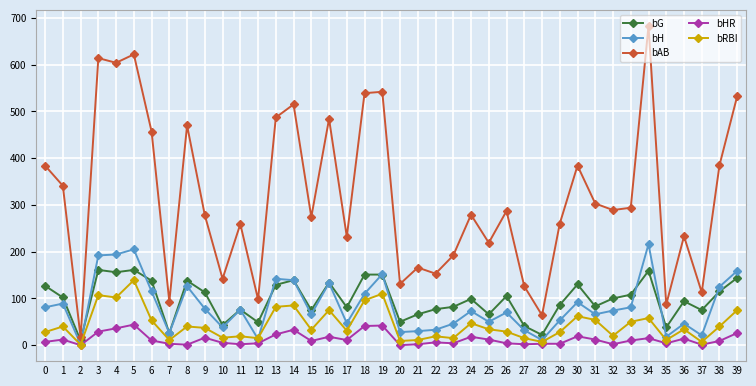

What is the value of the bAB point at the 20th from the left?

542